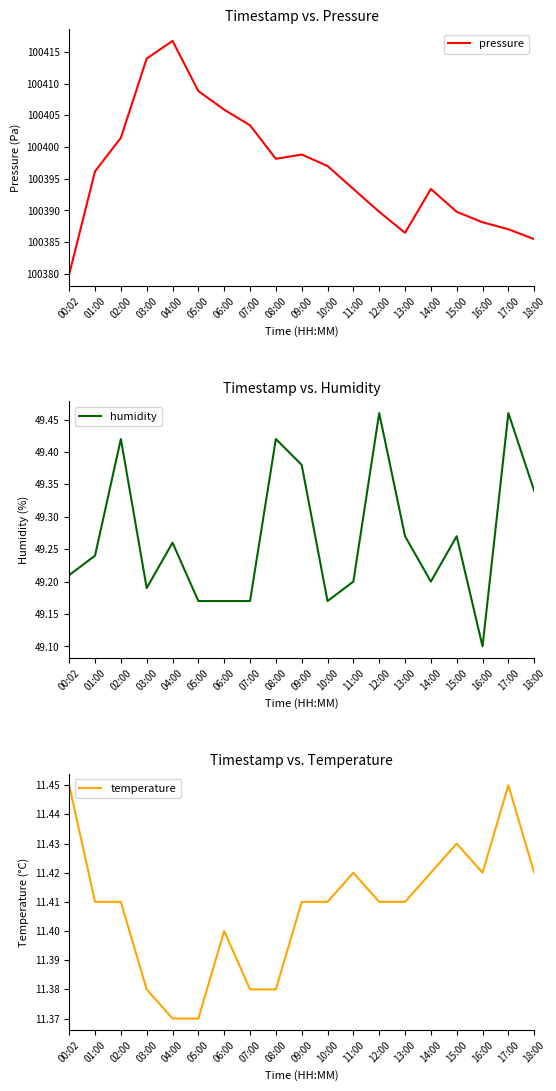

Does the chart have visible grid lines?

No